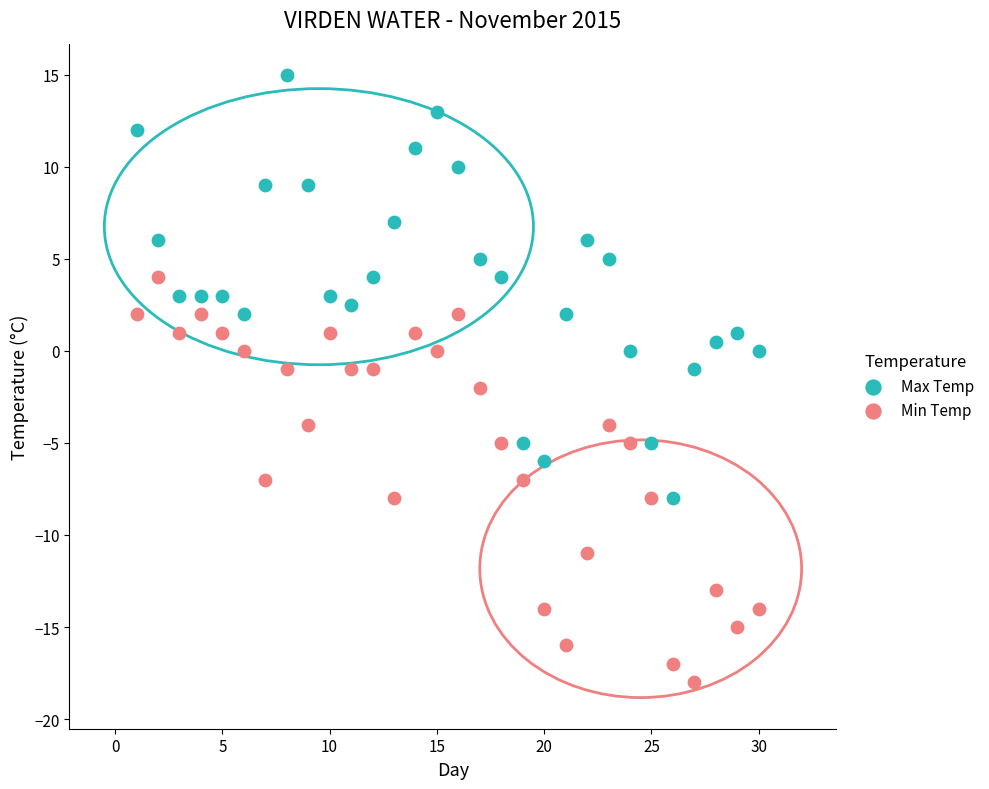

Which series reaches the minimum Y coordinate?

Min Temp